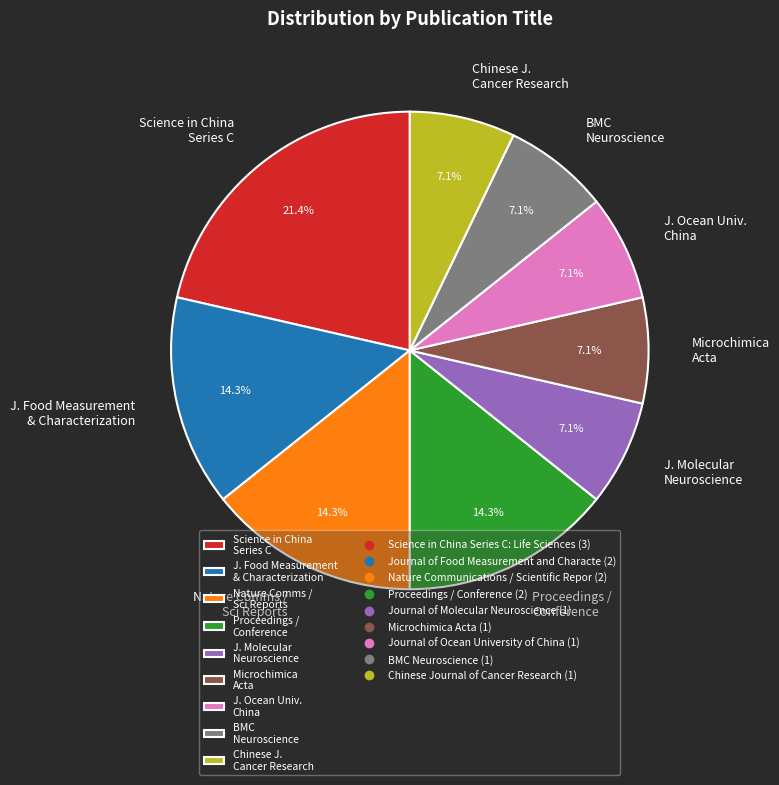

What is the largest slice in the pie chart?

Science in China Series C